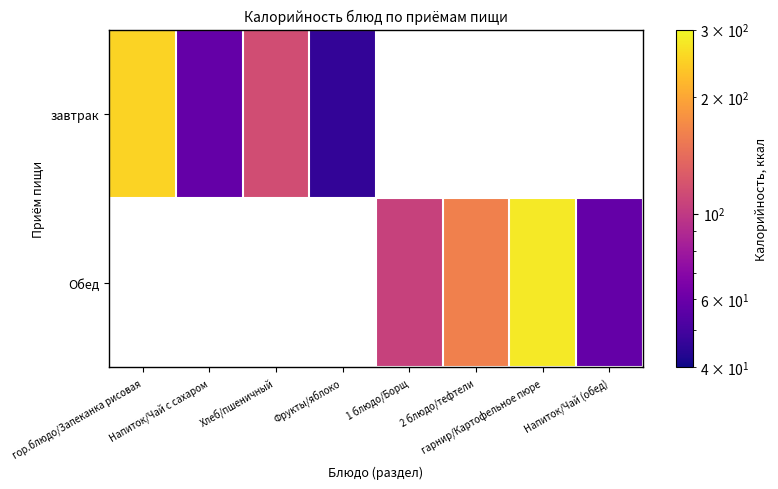

List the series in order of their peak value, lowest first.

завтрак, Обед